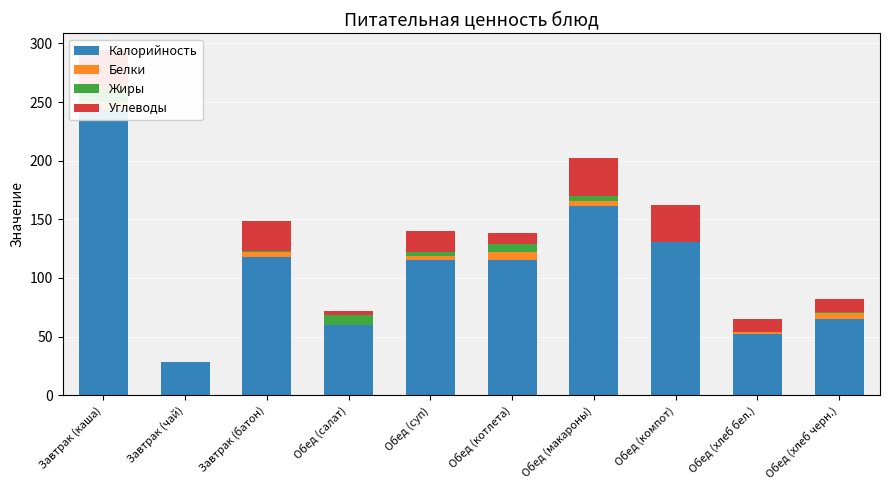

Between Завтрак (батон) and Обед (хлеб черн.), which series saw the biggest shift?

Калорийность